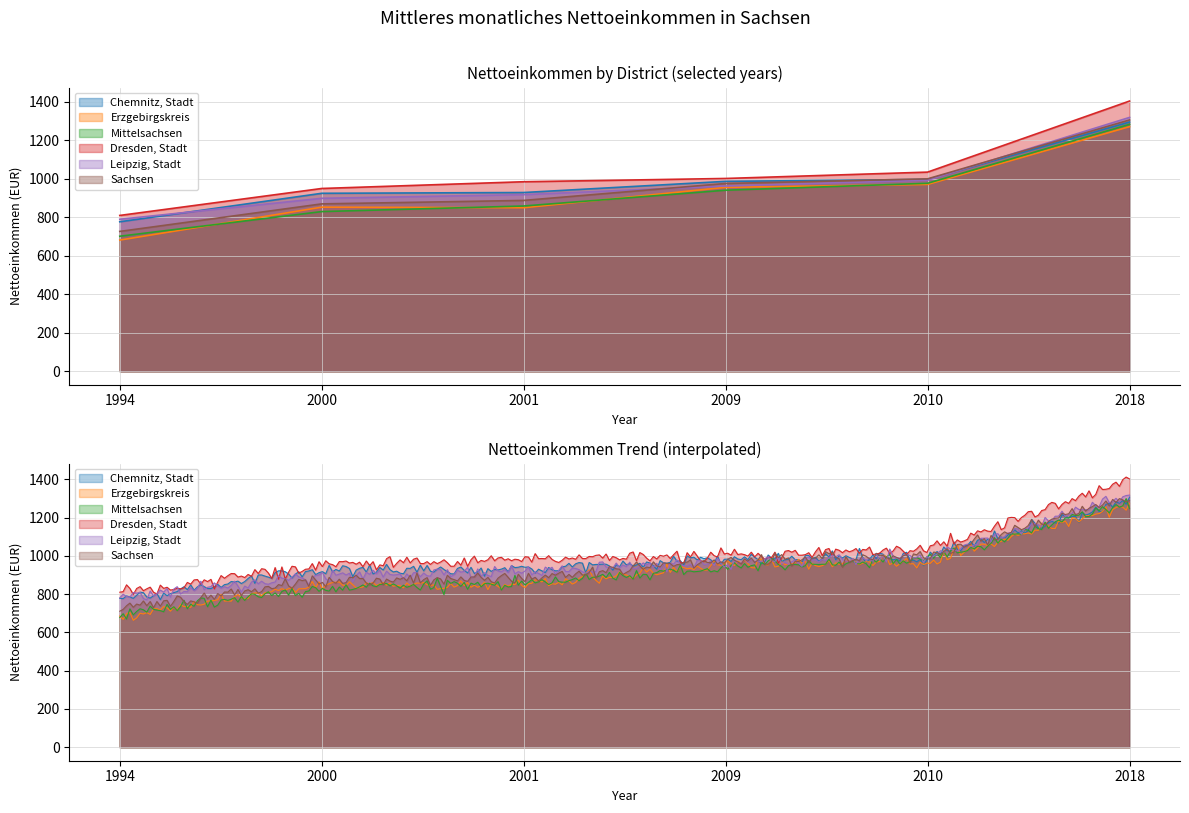

What is the value of the Dresden, Stadt point at the 6th from the left?

1403